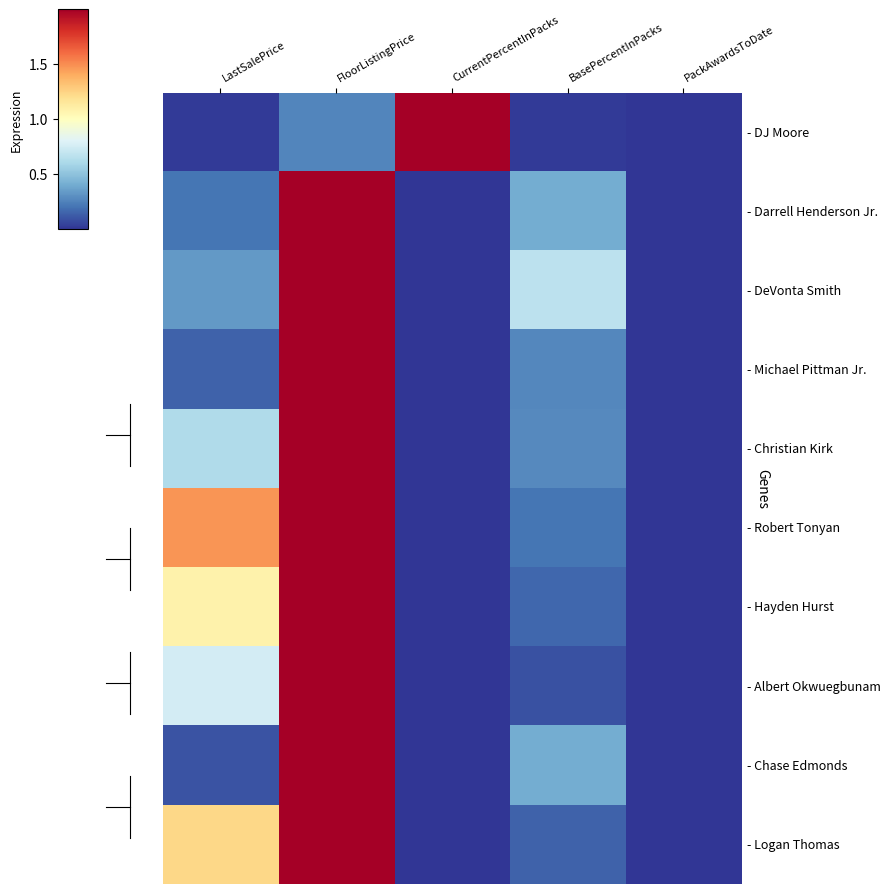

Which has a higher value, BasePercentInPacks or LastSalePrice?

LastSalePrice